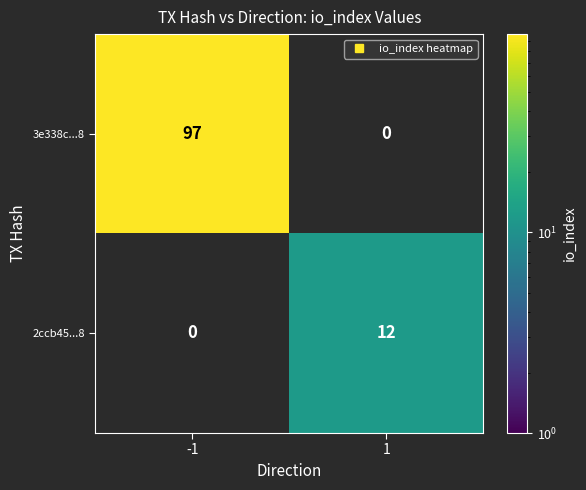

How many data points in 3e338c...8 are less than 97?

1